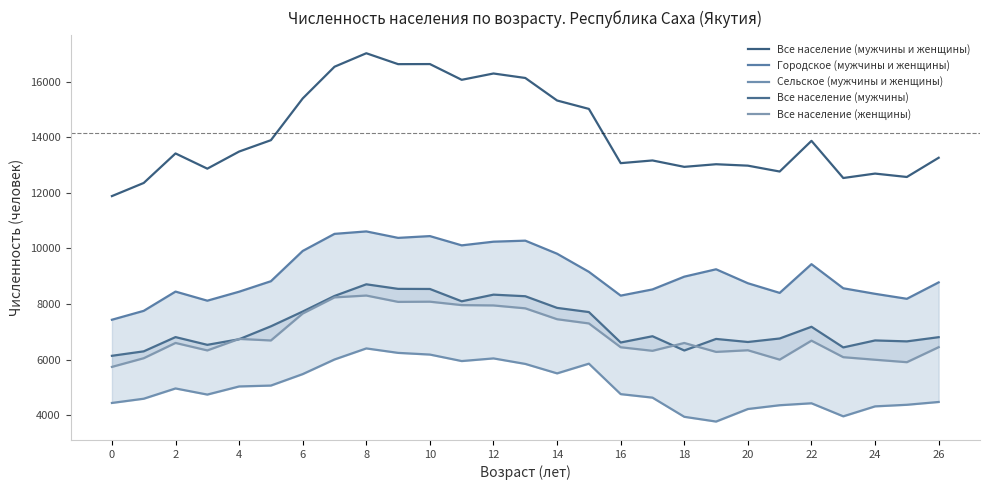

The Городское (мужчины и женщины) series shows 8748 at 20. True or false?

True